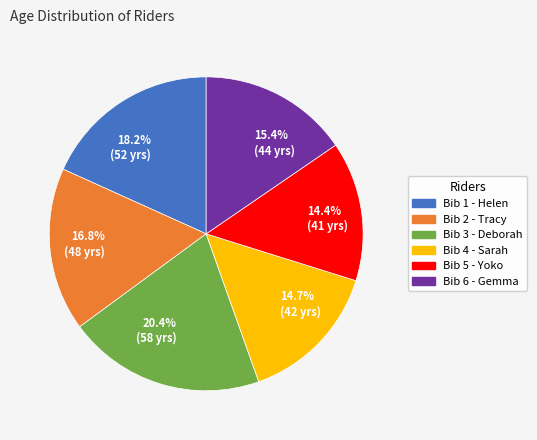

Approximately how many times larger is the value at Bib 6 - Gemma compared to Bib 1 - Helen?

0.8